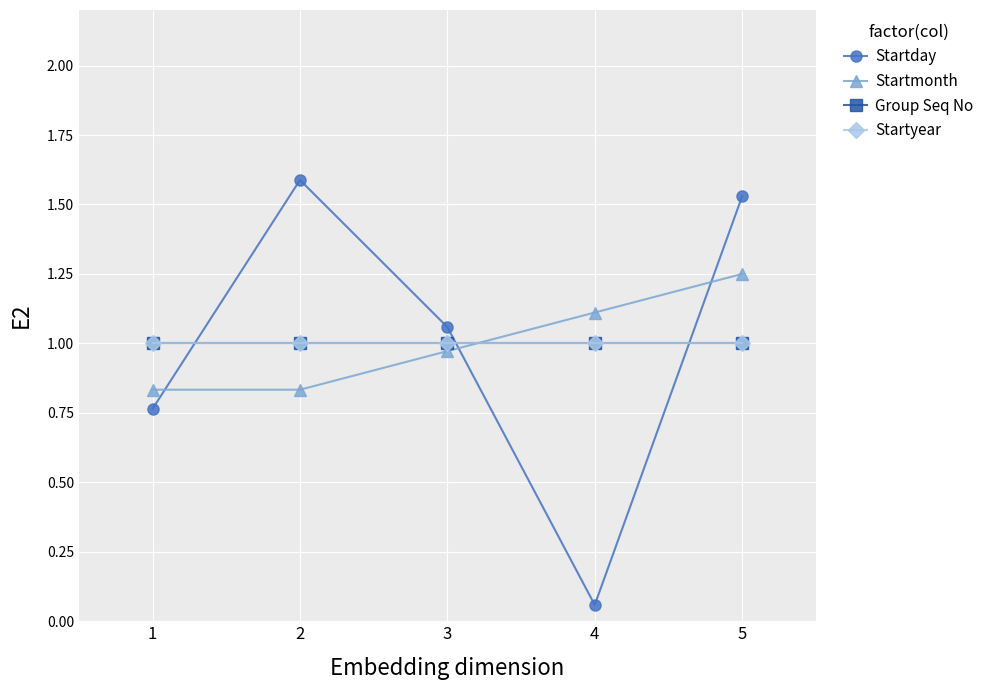

Reading left to right, list all the values displayed in this chart.

Startday: 1=0.8	2=1.6	3=1.1	4=0.1	5=1.5
Startmonth: 1=0.8	2=0.8	3=1.0	4=1.1	5=1.2
Group Seq No: 1=1.0	2=1.0	3=1.0	4=1.0	5=1.0
Startyear: 1=1.0	2=1.0	3=1.0	4=1.0	5=1.0